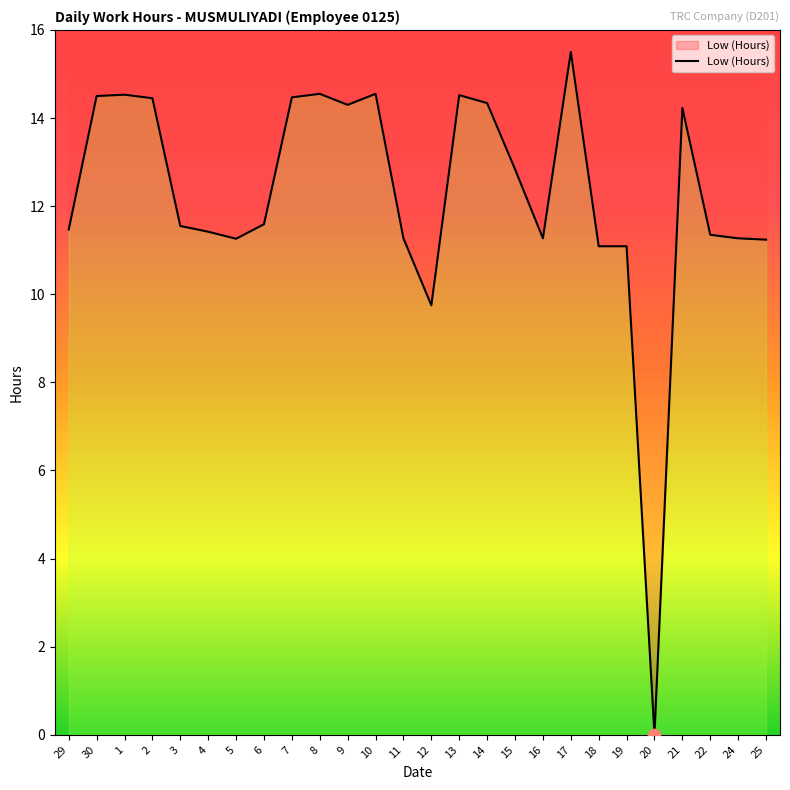

What is the change in value from 21 to 22?

-2.9